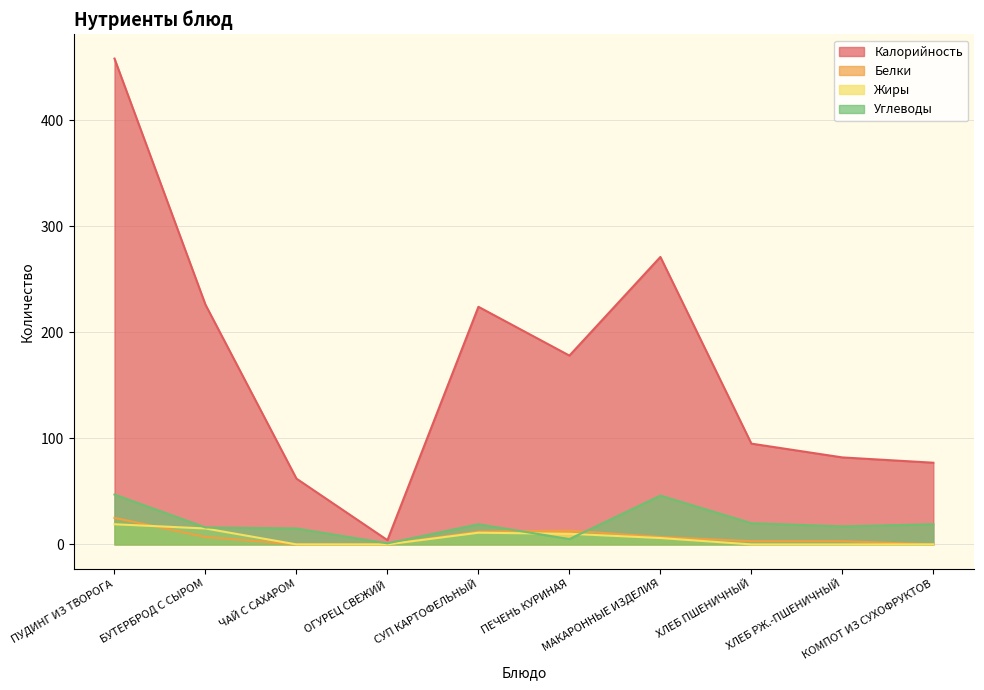

How many intersections are there between Жиры and Углеводы?

2